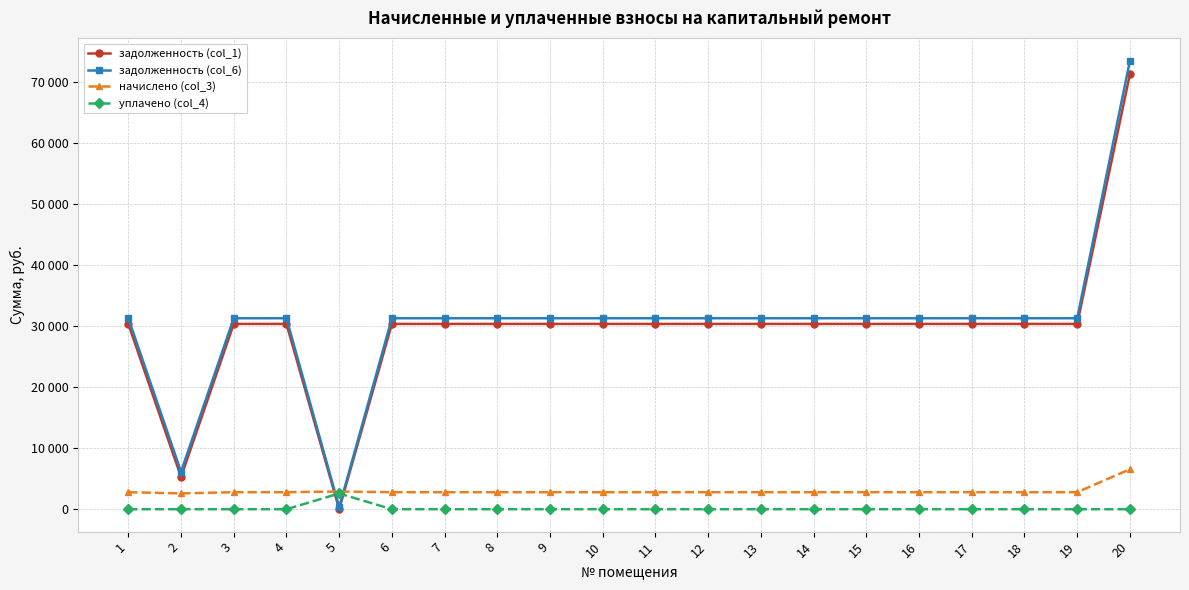

What are all the series names shown in the legend?

задолженность (col_1), задолженность (col_6), начислено (col_3), уплачено (col_4)